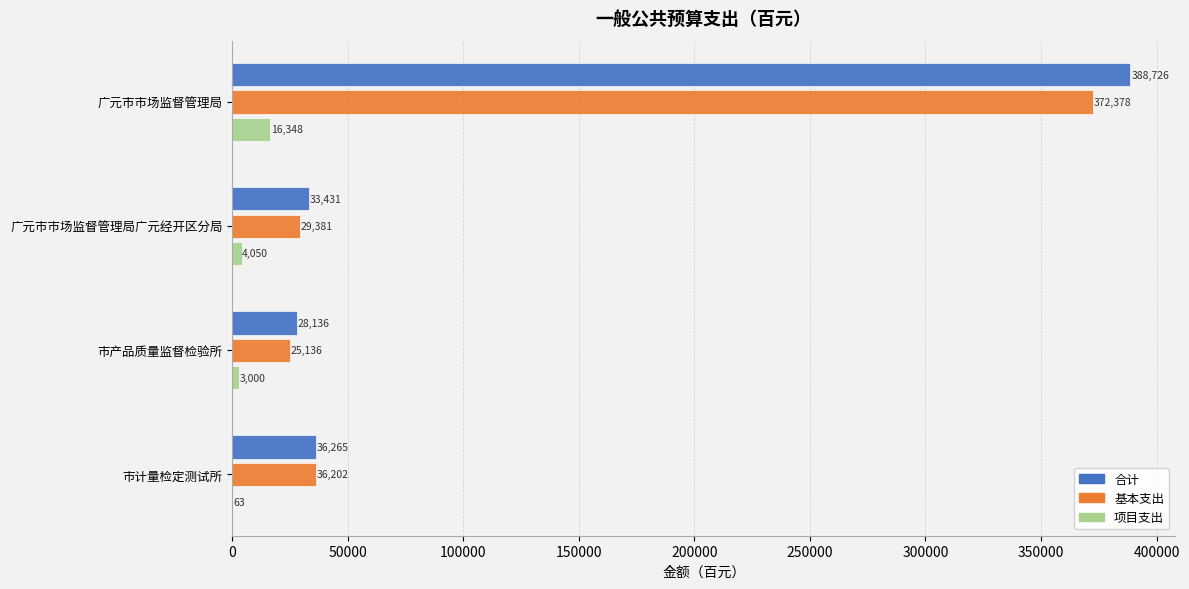

What is the sum of the 基本支出 values at 市计量检定测试所 and 广元市市场监督管理局广元经开区分局?

65583